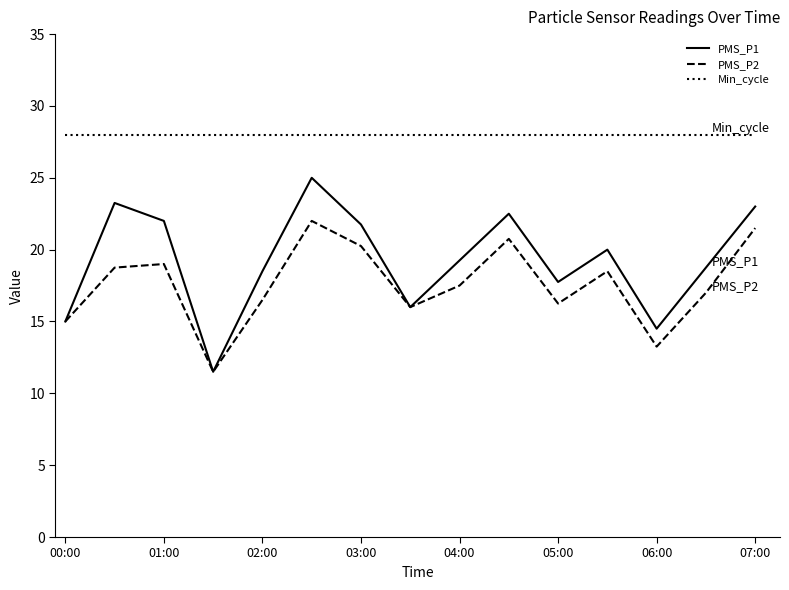

How many lines are shown in the chart?

3